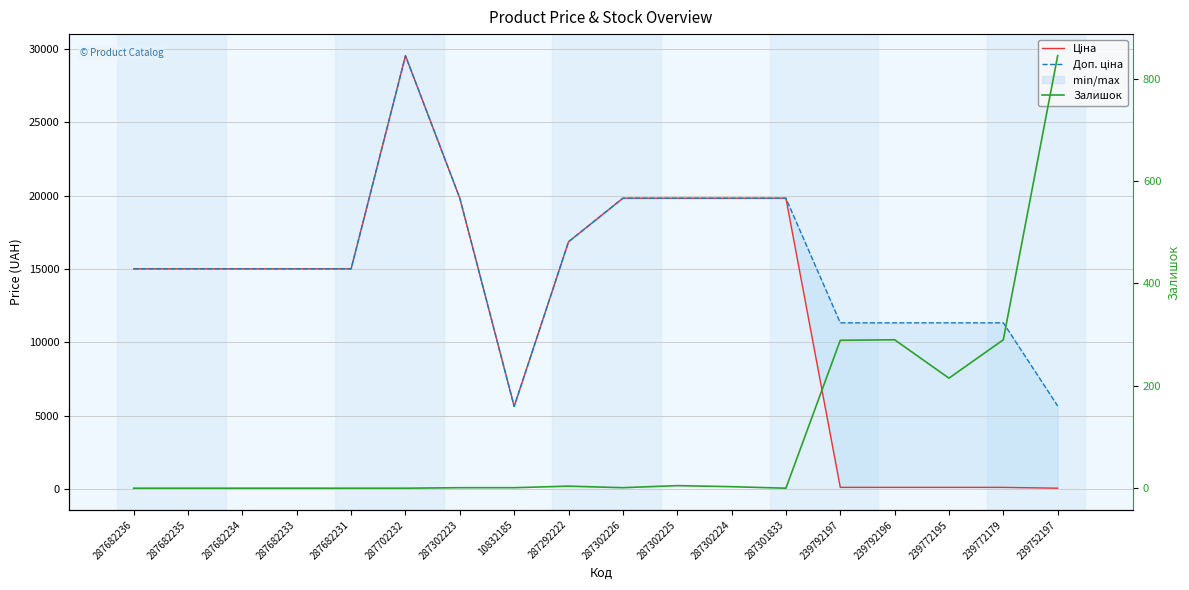

Is the value of Залишок at 287682236 greater than the value of Ціна at 287292222?

No